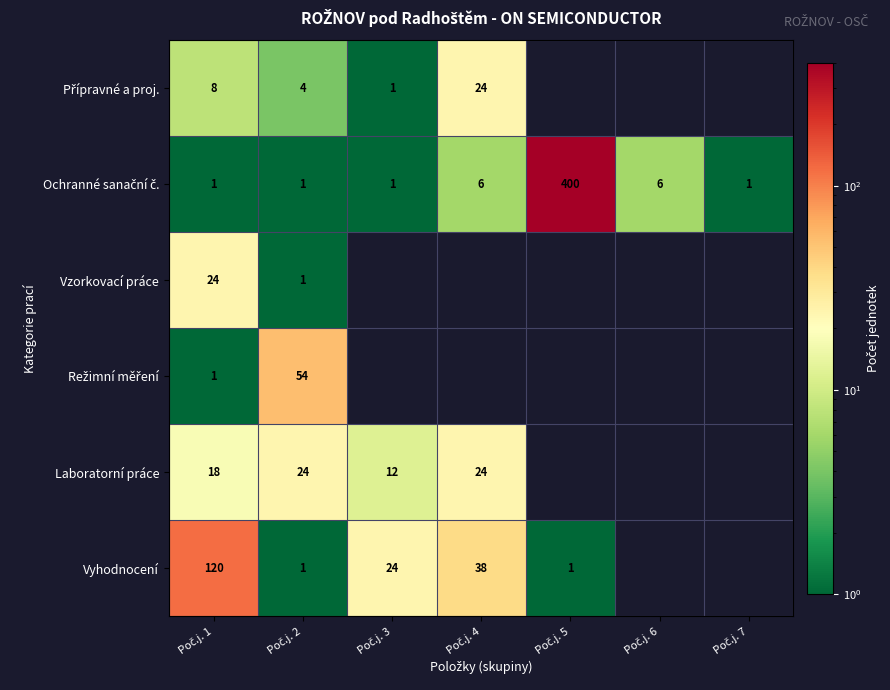

What is the lowest value of the Přípravné a proj. series?

1.0